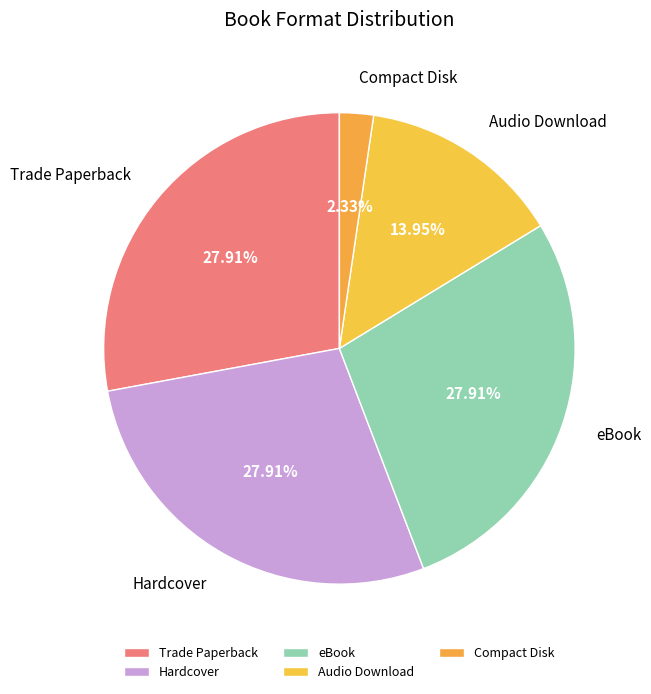

Combined, what portion of the pie is Hardcover and eBook?

55.8%